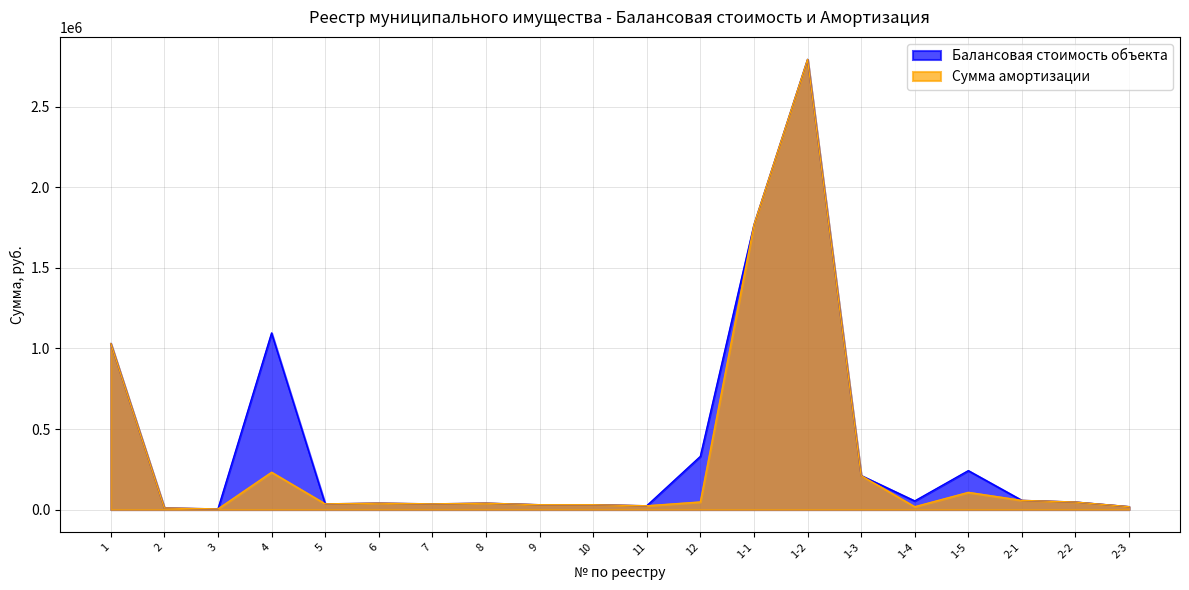

How many data points in Балансовая стоимость объекта are less than 46617?

10